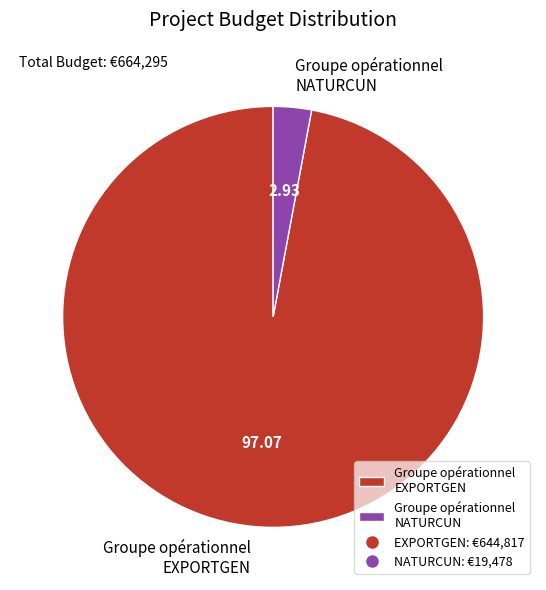

Do Groupe opérationnel NATURCUN and Groupe opérationnel EXPORTGEN together represent more than half of the pie?

Yes